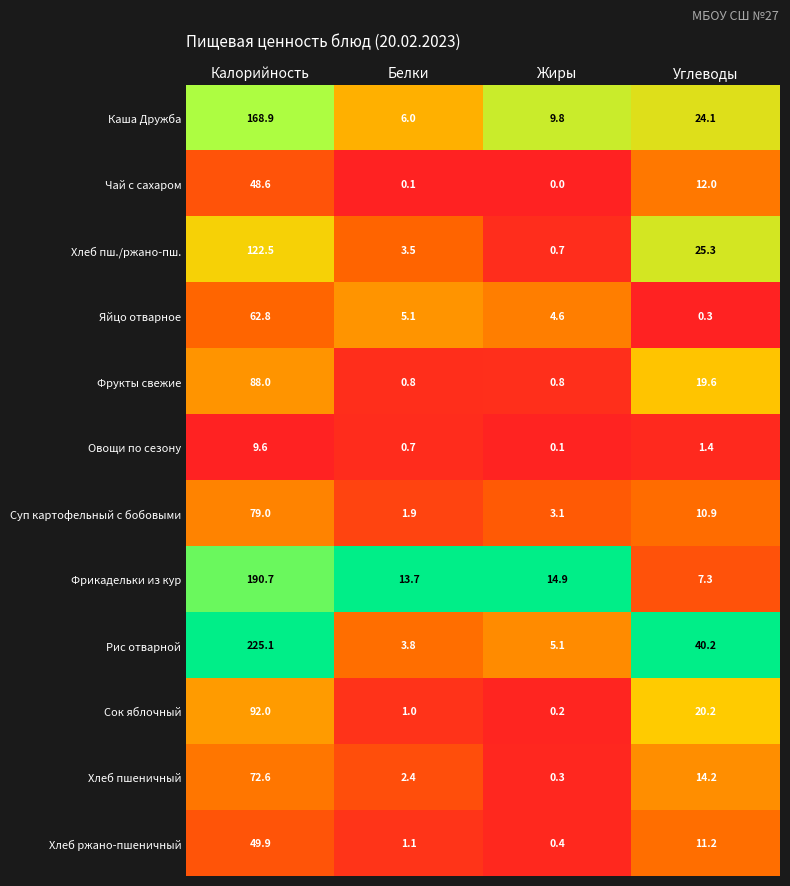

Rank the series at Белки from lowest to highest value.

Чай с сахаром, Овощи по сезону, Фрукты свежие, Сок яблочный, Хлеб ржано-пшеничный, Суп картофельный с бобовыми, Хлеб пшеничный, Хлеб пш./ржано-пш., Рис отварной, Яйцо отварное, Каша Дружба, Фрикадельки из кур